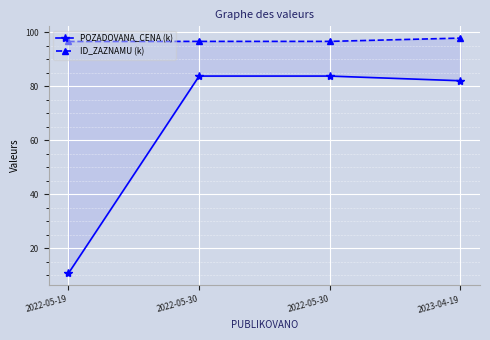

True or false: POZADOVANA_CENA (k) has more than 2 interior local peaks.

False